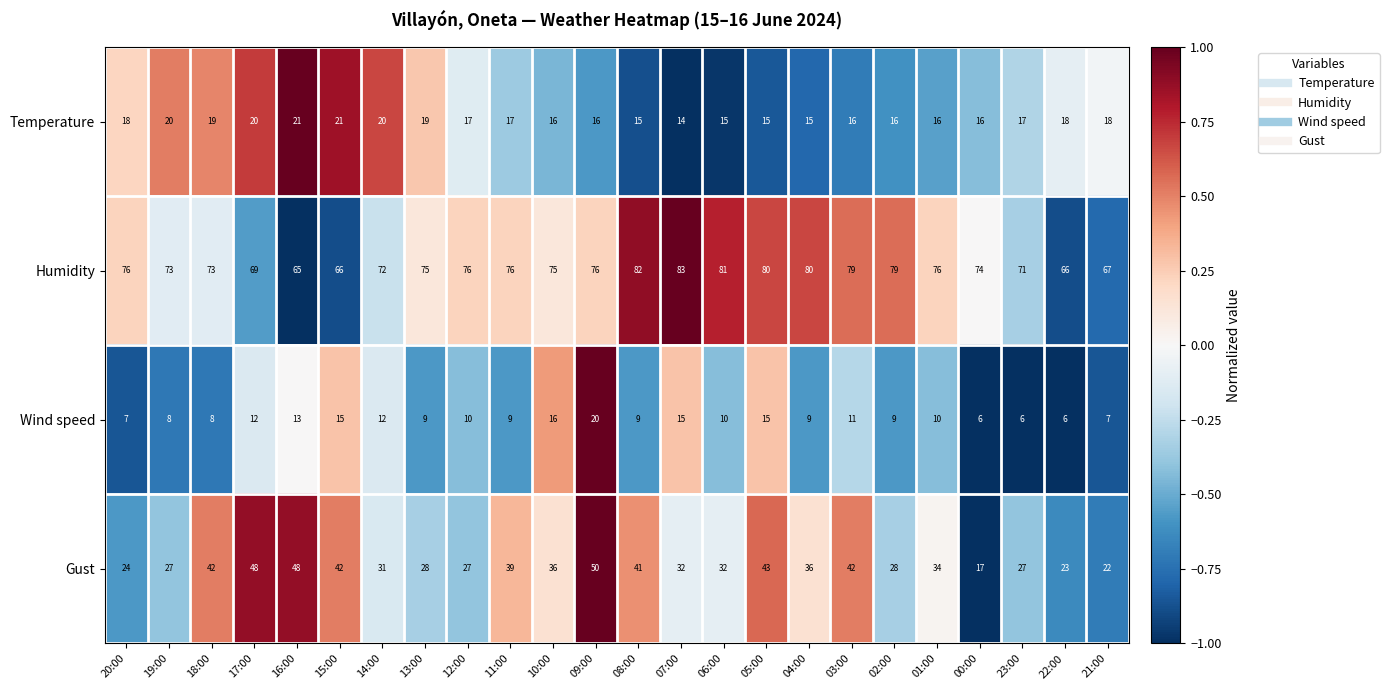

What is the maximum value for Gust?

50